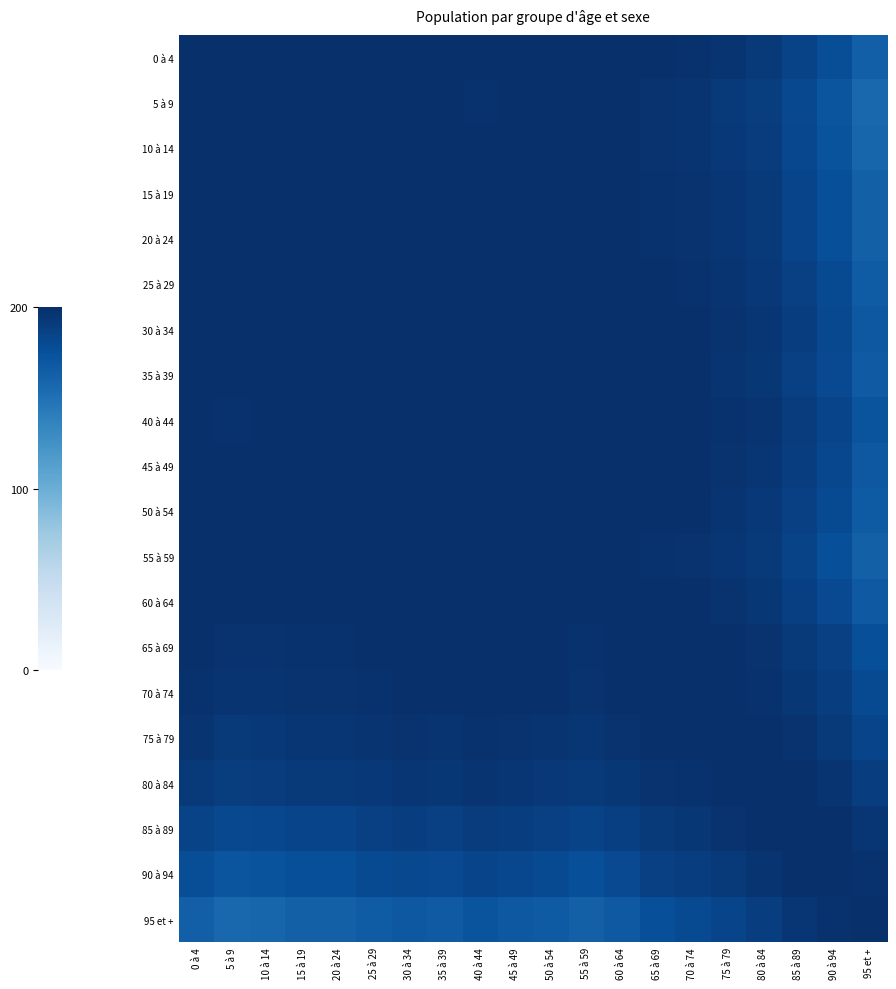

What is the spread (max minus min) of values at 15 à 19?

37.3